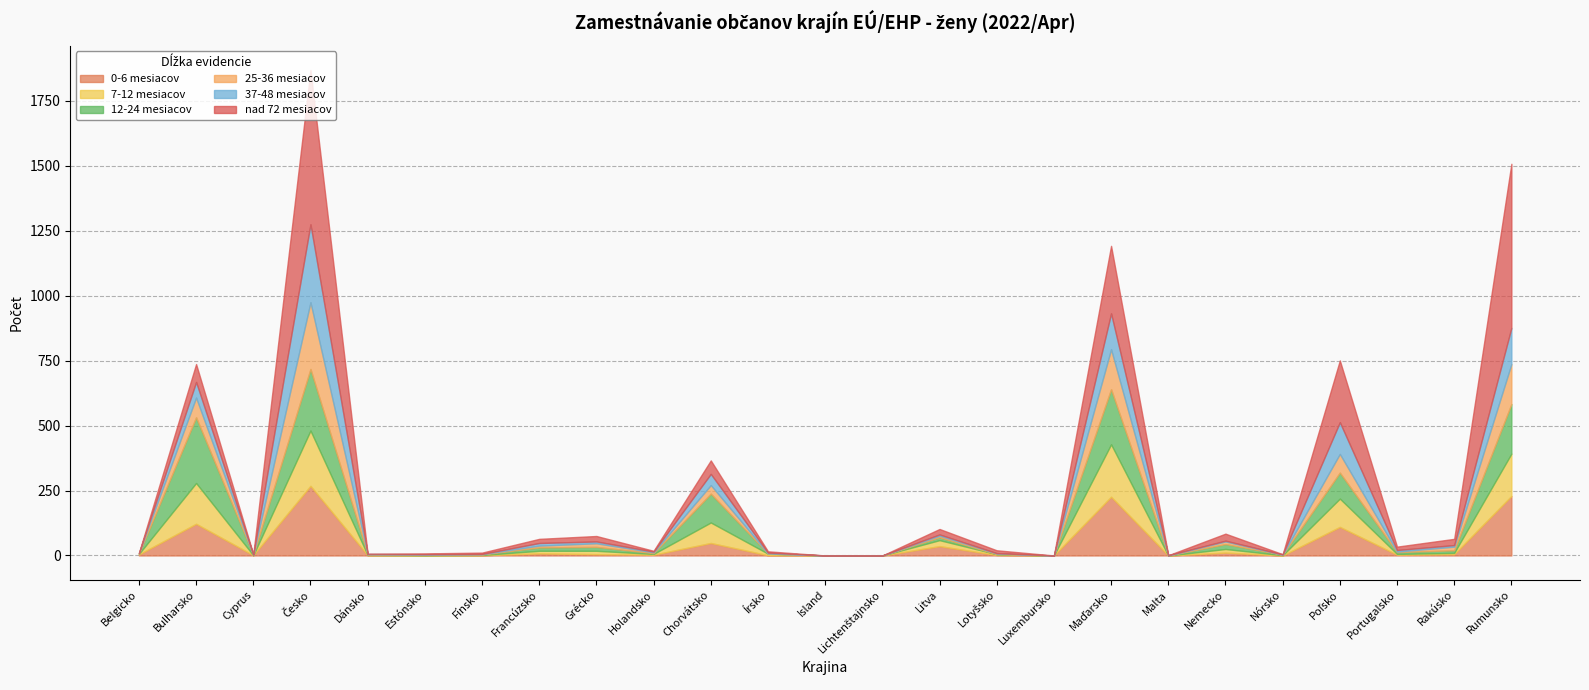

How many values in the 0-6 mesiacov series exceed 3?

12